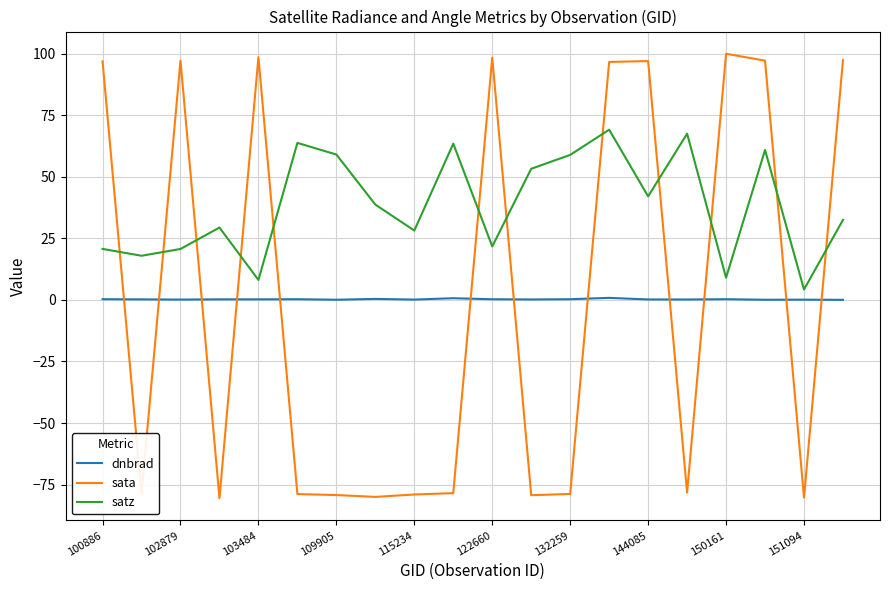

List the series in order of their peak value, lowest first.

dnbrad, satz, sata